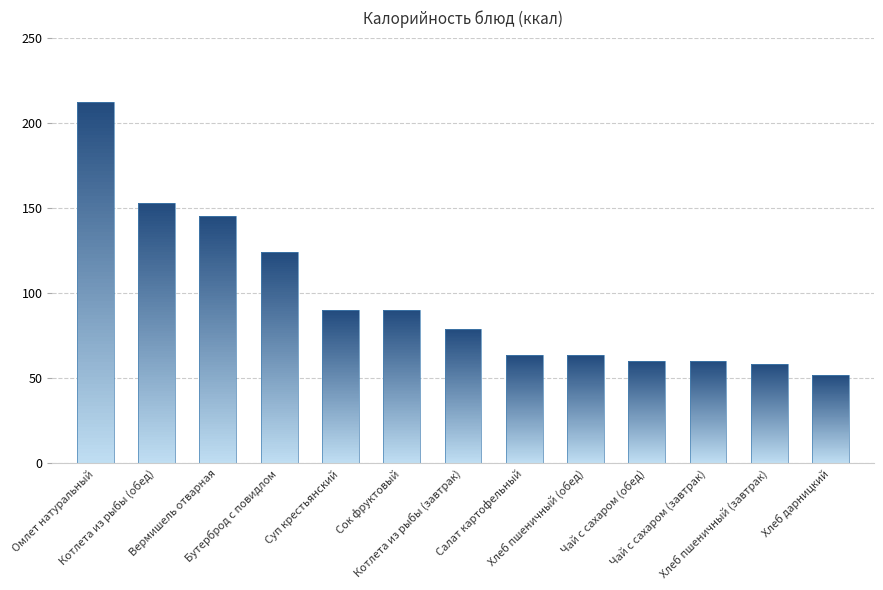

What value does the data have at Вермишель отварная?

145.0